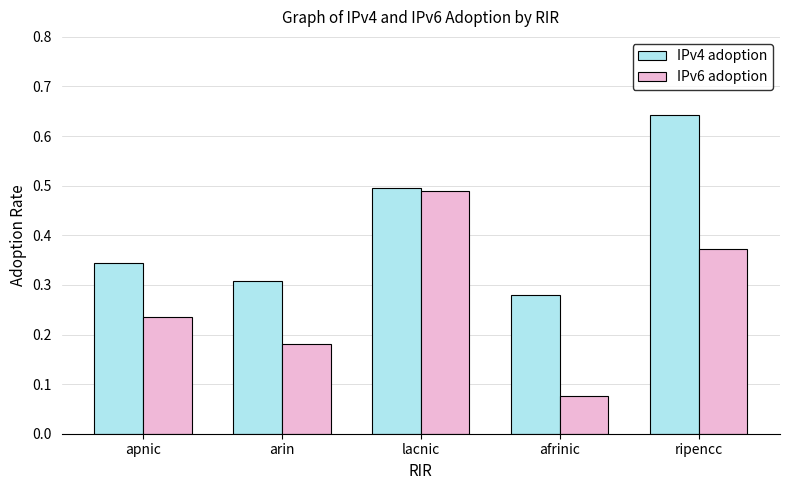

Rank the series by their average value, from highest to lowest.

IPv4 adoption, IPv6 adoption